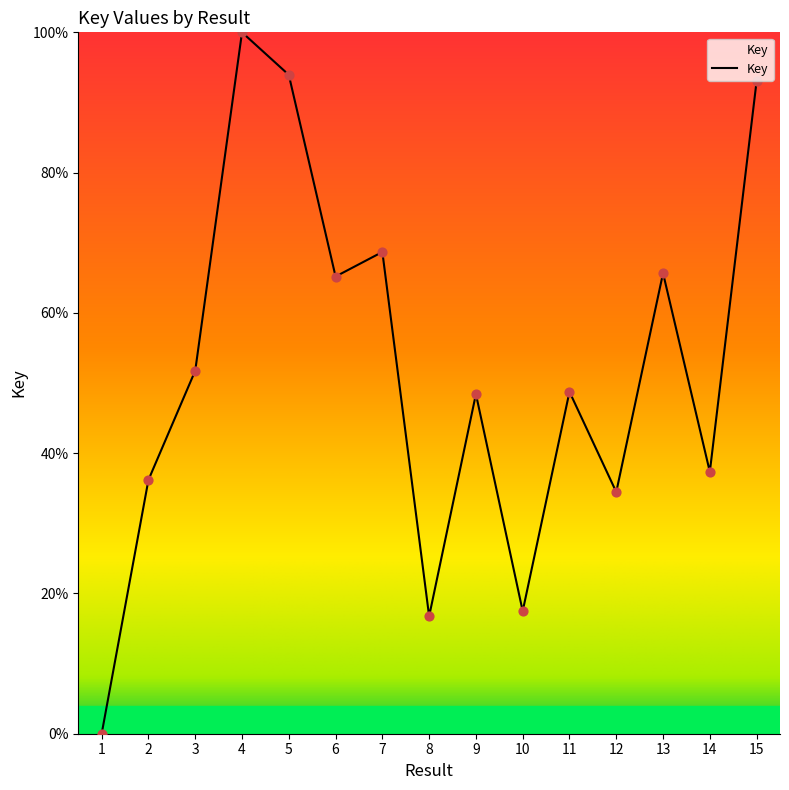

What is the change in value from 6 to 10?

-47.7